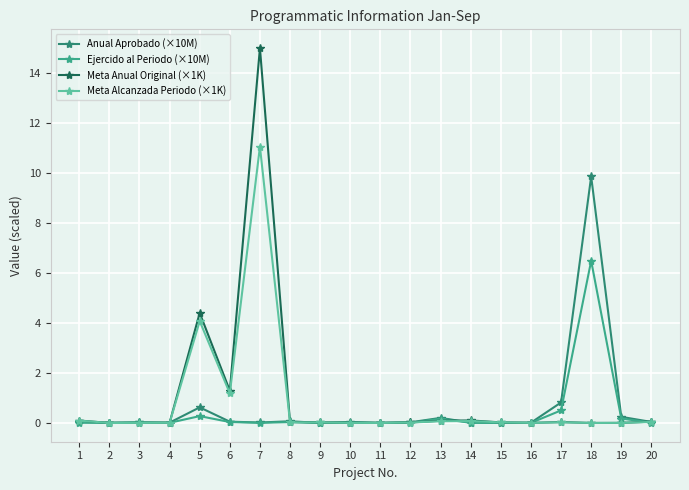

True or false: Anual Aprobado (×10M) has more than 0 points higher than both neighbors.

True